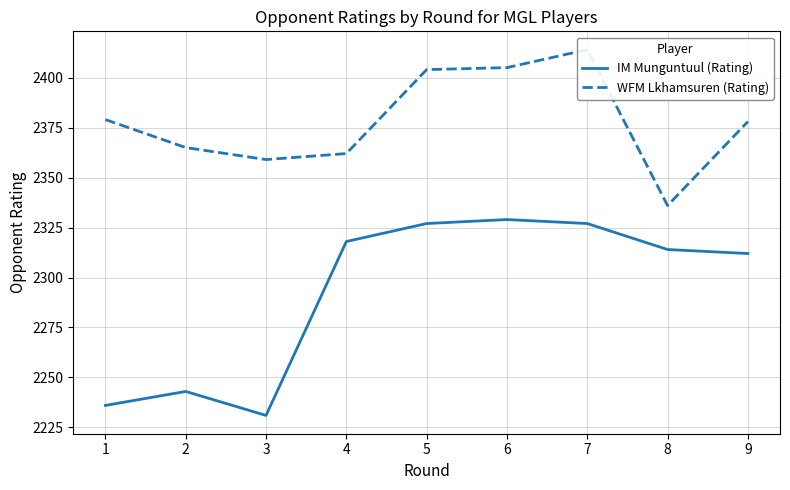

The value of IM Munguntuul (Rating) at 6 is 2329. True or false?

True